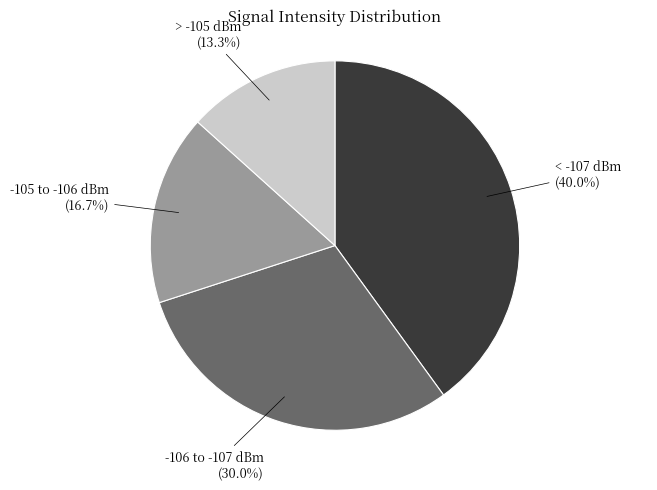

Is there a majority slice in this chart?

No